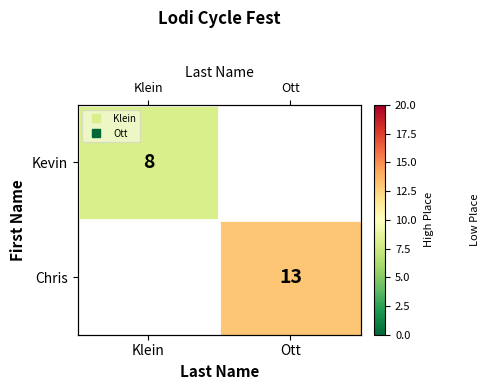

The Chris series shows 17.8 at Ott. True or false?

False